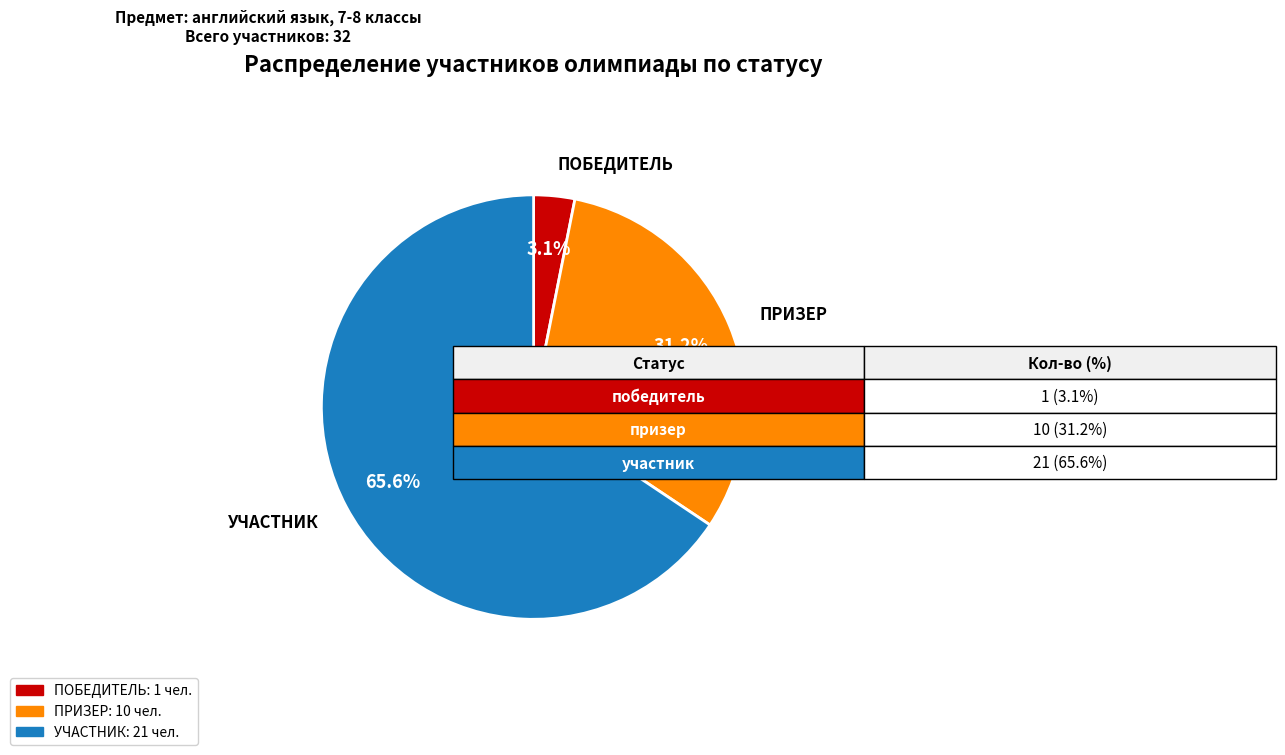

Does any single category account for the majority?

Yes